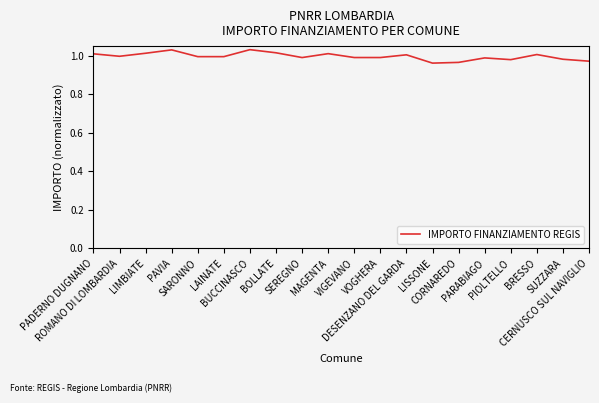

Where is the first local minimum?

ROMANO DI LOMBARDIA